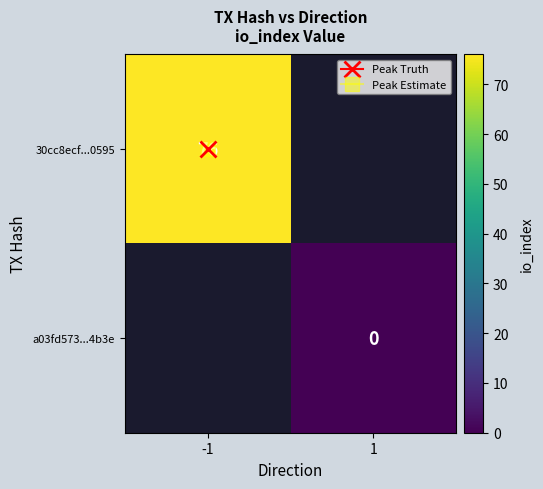

Count the number of data series in this chart.

2